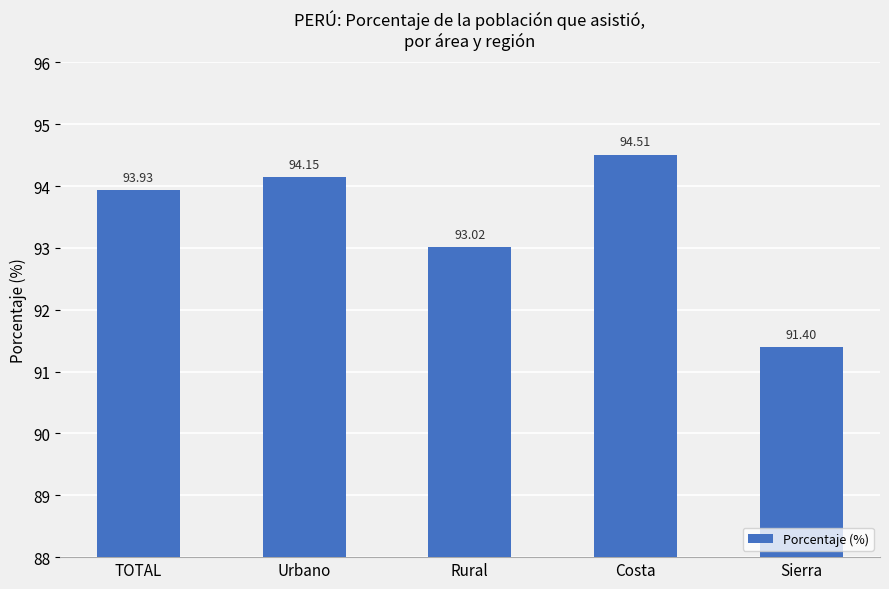

Are the bars horizontal?

No